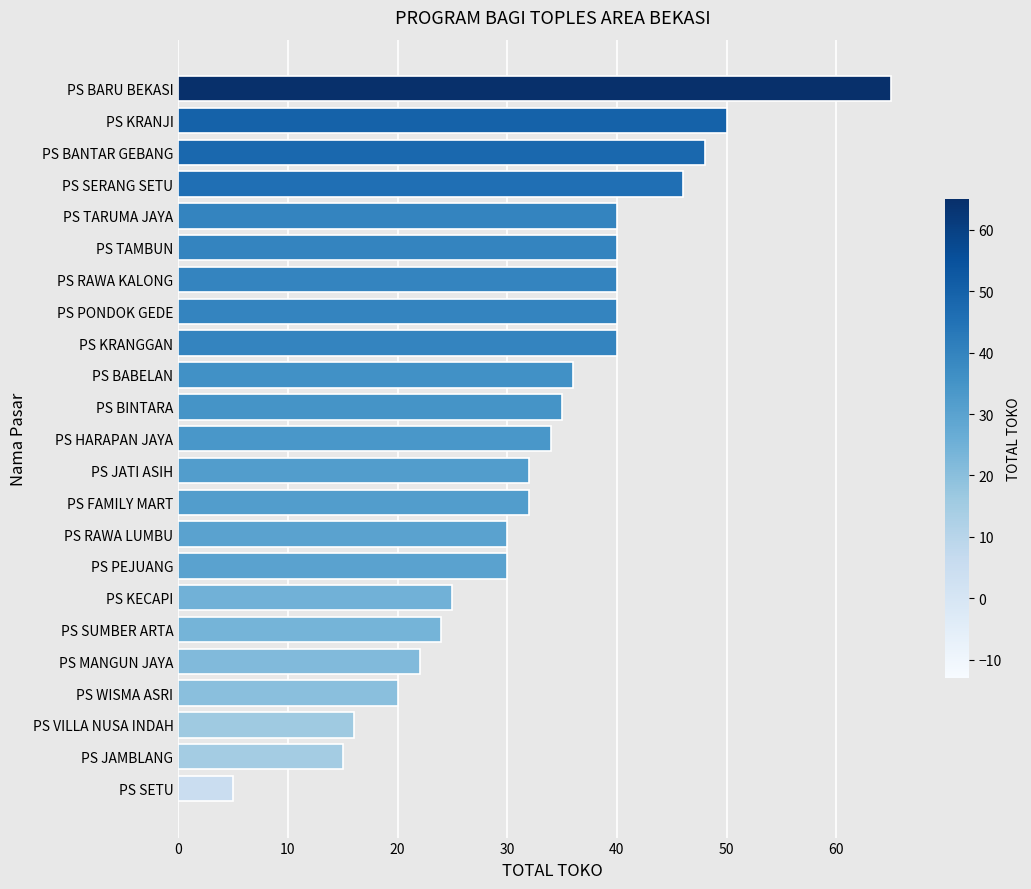

What is the change in value from PS TARUMA JAYA to PS FAMILY MART?

-8